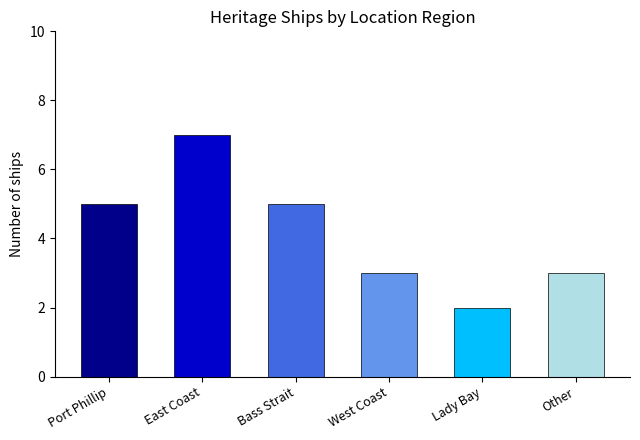

What is the sum of the values at Lady Bay and East Coast?

9